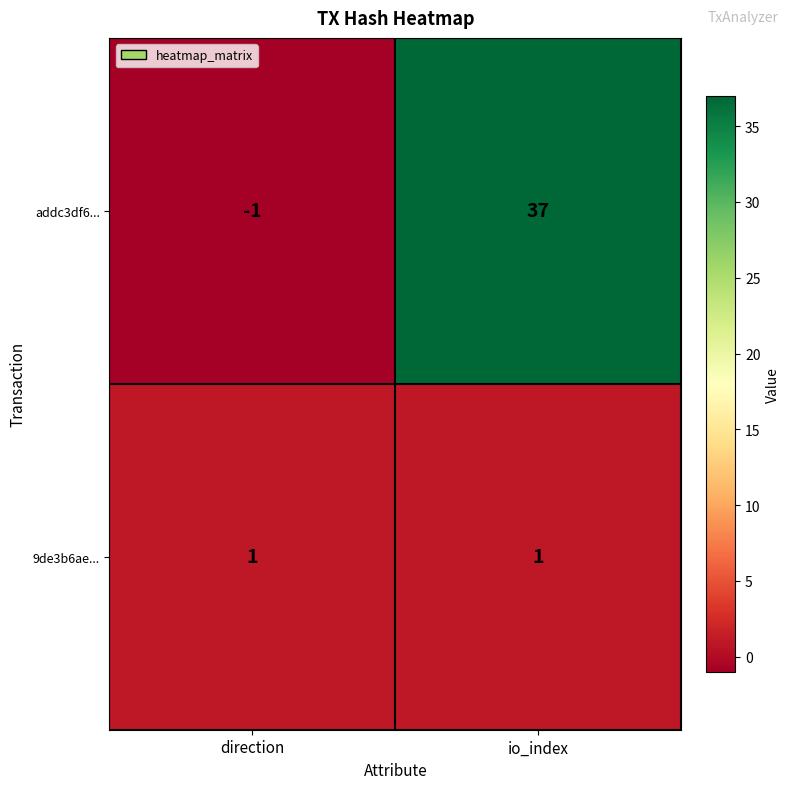

What is the difference between the maximum and minimum values in the addc3df6... series?

38